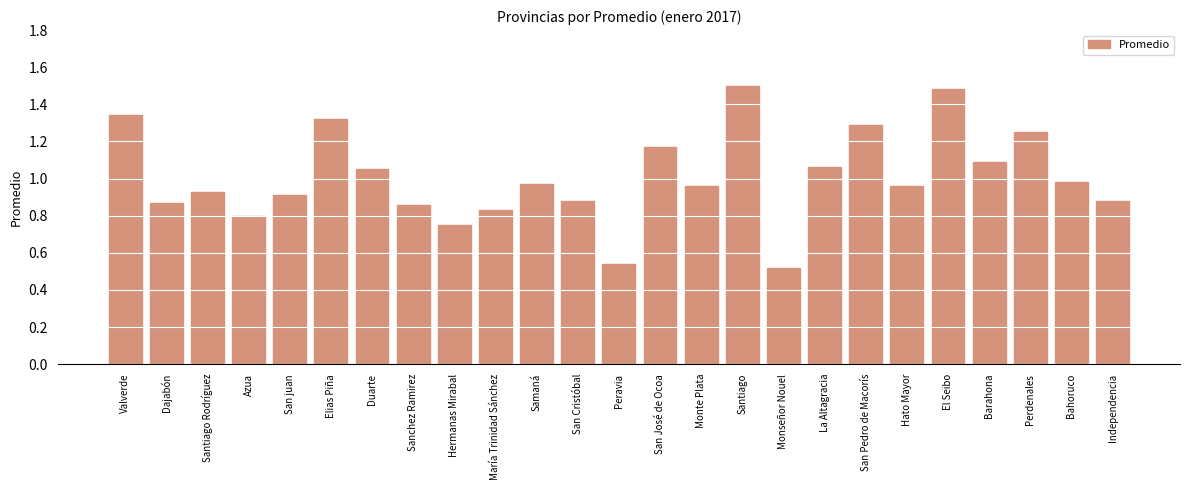

What position from the left is Dajabón?

2